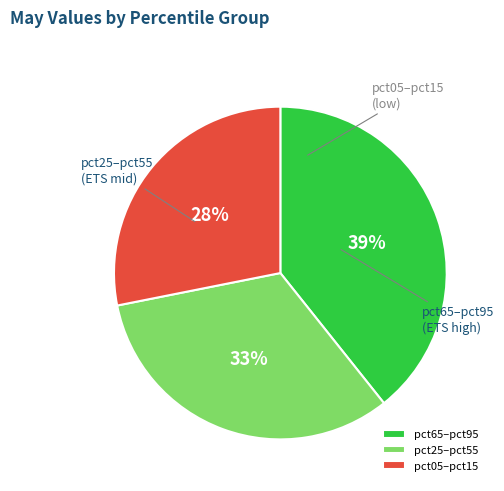

To the nearest percent, what portion does pct05–pct15 represent?

28%